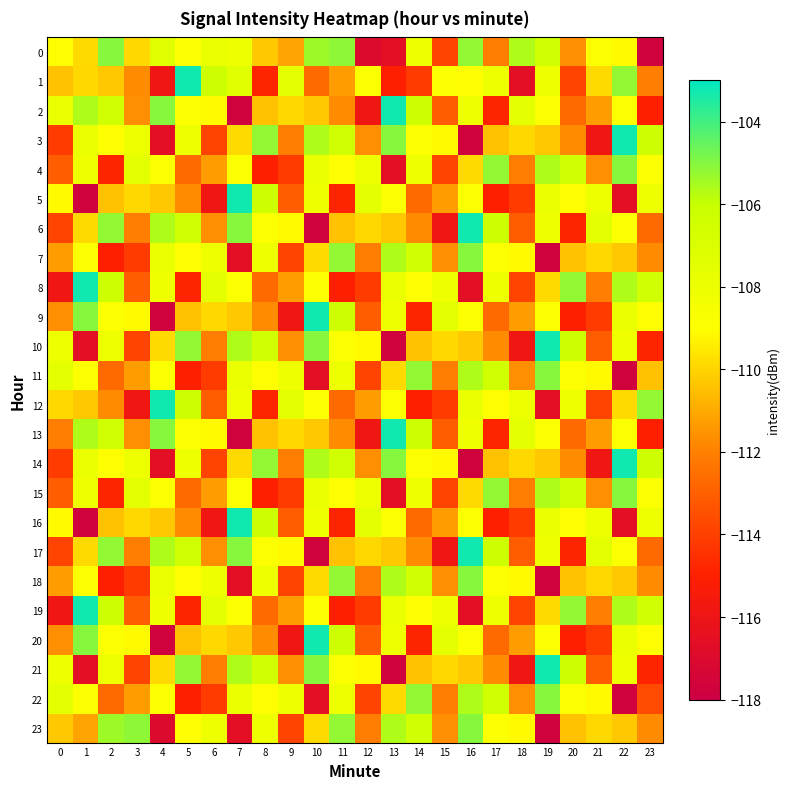

Reading left to right, transcribe all the data shown in this chart.

0: 0=-109.0	1=-109.9	2=-105.0	3=-109.9	4=-107.3	5=-108.9	6=-107.9	7=-108.1	8=-110.3	9=-111.1	10=-105.4	11=-105.2	12=-117.0	13=-116.6	14=-108.1	15=-113.9	16=-105.2	17=-112.1	18=-105.6	19=-106.4	20=-111.7	21=-108.8	22=-109.1	23=-117.7
1: 0=-110.5	1=-109.9	2=-110.3	3=-111.7	4=-115.8	5=-103.3	6=-106.3	7=-107.3	8=-114.8	9=-107.6	10=-112.7	11=-111.3	12=-108.9	13=-115.0	14=-114.1	15=-108.9	16=-109.0	17=-108.1	18=-116.6	19=-108.1	20=-113.9	21=-109.9	22=-105.2	23=-112.1
2: 0=-107.9	1=-105.6	2=-106.4	3=-111.7	4=-105.0	5=-108.8	6=-109.1	7=-117.7	8=-110.5	9=-109.9	10=-110.3	11=-111.7	12=-115.8	13=-103.3	14=-106.3	15=-113.1	16=-108.2	17=-114.8	18=-107.6	19=-108.9	20=-112.7	21=-111.3	22=-108.9	23=-115.0
3: 0=-114.1	1=-107.9	2=-109.0	3=-108.1	4=-116.6	5=-108.1	6=-113.9	7=-109.9	8=-105.2	9=-112.1	10=-105.6	11=-106.4	12=-111.7	13=-105.0	14=-108.8	15=-109.1	16=-117.7	17=-110.5	18=-109.9	19=-110.3	20=-111.7	21=-115.8	22=-103.3	23=-106.3
4: 0=-113.1	1=-108.2	2=-114.8	3=-107.6	4=-108.9	5=-112.7	6=-111.3	7=-108.9	8=-115.0	9=-114.1	10=-107.9	11=-109.0	12=-108.1	13=-116.6	14=-108.1	15=-113.9	16=-109.9	17=-105.2	18=-112.1	19=-105.6	20=-106.4	21=-111.7	22=-105.0	23=-108.8
5: 0=-109.1	1=-117.7	2=-110.5	3=-109.9	4=-110.3	5=-111.7	6=-115.8	7=-103.3	8=-106.3	9=-113.1	10=-108.2	11=-114.8	12=-107.6	13=-108.9	14=-112.7	15=-111.3	16=-108.9	17=-115.0	18=-114.1	19=-107.9	20=-109.0	21=-108.1	22=-116.6	23=-108.1
6: 0=-113.9	1=-109.9	2=-105.2	3=-112.1	4=-105.6	5=-106.4	6=-111.7	7=-105.0	8=-108.8	9=-109.1	10=-117.7	11=-110.5	12=-109.9	13=-110.3	14=-111.7	15=-115.8	16=-103.3	17=-106.3	18=-113.1	19=-108.2	20=-114.8	21=-107.6	22=-108.9	23=-112.7
7: 0=-111.3	1=-108.9	2=-115.0	3=-114.1	4=-107.9	5=-109.0	6=-108.1	7=-116.6	8=-108.1	9=-113.9	10=-109.9	11=-105.2	12=-112.1	13=-105.6	14=-106.4	15=-111.7	16=-105.0	17=-108.8	18=-109.1	19=-117.7	20=-110.5	21=-109.9	22=-110.3	23=-111.7
8: 0=-115.8	1=-103.3	2=-106.3	3=-113.1	4=-108.2	5=-114.8	6=-107.6	7=-108.9	8=-112.7	9=-111.3	10=-108.9	11=-115.0	12=-114.1	13=-107.9	14=-109.0	15=-108.1	16=-116.6	17=-108.1	18=-113.9	19=-109.9	20=-105.2	21=-112.1	22=-105.6	23=-106.4
9: 0=-111.7	1=-105.0	2=-108.8	3=-109.1	4=-117.7	5=-110.5	6=-109.9	7=-110.3	8=-111.7	9=-115.8	10=-103.3	11=-106.3	12=-113.1	13=-108.2	14=-114.8	15=-107.6	16=-108.9	17=-112.7	18=-111.3	19=-108.9	20=-115.0	21=-114.1	22=-107.9	23=-109.0
10: 0=-108.1	1=-116.6	2=-108.1	3=-113.9	4=-109.9	5=-105.2	6=-112.1	7=-105.6	8=-106.4	9=-111.7	10=-105.0	11=-108.8	12=-109.1	13=-117.7	14=-110.5	15=-109.9	16=-110.3	17=-111.7	18=-115.8	19=-103.3	20=-106.3	21=-113.1	22=-108.2	23=-114.8
11: 0=-107.6	1=-108.9	2=-112.7	3=-111.3	4=-108.9	5=-115.0	6=-114.1	7=-107.9	8=-109.0	9=-108.1	10=-116.6	11=-108.1	12=-113.9	13=-109.9	14=-105.2	15=-112.1	16=-105.6	17=-106.4	18=-111.7	19=-105.0	20=-108.8	21=-109.1	22=-117.7	23=-110.5
12: 0=-109.9	1=-110.3	2=-111.7	3=-115.8	4=-103.3	5=-106.3	6=-113.1	7=-108.2	8=-114.8	9=-107.6	10=-108.9	11=-112.7	12=-111.3	13=-108.9	14=-115.0	15=-114.1	16=-107.9	17=-109.0	18=-108.1	19=-116.6	20=-108.1	21=-113.9	22=-109.9	23=-105.2
13: 0=-112.1	1=-105.6	2=-106.4	3=-111.7	4=-105.0	5=-108.8	6=-109.1	7=-117.7	8=-110.5	9=-109.9	10=-110.3	11=-111.7	12=-115.8	13=-103.3	14=-106.3	15=-113.1	16=-108.2	17=-114.8	18=-107.6	19=-108.9	20=-112.7	21=-111.3	22=-108.9	23=-115.0
14: 0=-114.1	1=-107.9	2=-109.0	3=-108.1	4=-116.6	5=-108.1	6=-113.9	7=-109.9	8=-105.2	9=-112.1	10=-105.6	11=-106.4	12=-111.7	13=-105.0	14=-108.8	15=-109.1	16=-117.7	17=-110.5	18=-109.9	19=-110.3	20=-111.7	21=-115.8	22=-103.3	23=-106.3
15: 0=-113.1	1=-108.2	2=-114.8	3=-107.6	4=-108.9	5=-112.7	6=-111.3	7=-108.9	8=-115.0	9=-114.1	10=-107.9	11=-109.0	12=-108.1	13=-116.6	14=-108.1	15=-113.9	16=-109.9	17=-105.2	18=-112.1	19=-105.6	20=-106.4	21=-111.7	22=-105.0	23=-108.8
16: 0=-109.1	1=-117.7	2=-110.5	3=-109.9	4=-110.3	5=-111.7	6=-115.8	7=-103.3	8=-106.3	9=-113.1	10=-108.2	11=-114.8	12=-107.6	13=-108.9	14=-112.7	15=-111.3	16=-108.9	17=-115.0	18=-114.1	19=-107.9	20=-109.0	21=-108.1	22=-116.6	23=-108.1
17: 0=-113.9	1=-109.9	2=-105.2	3=-112.1	4=-105.6	5=-106.4	6=-111.7	7=-105.0	8=-108.8	9=-109.1	10=-117.7	11=-110.5	12=-109.9	13=-110.3	14=-111.7	15=-115.8	16=-103.3	17=-106.3	18=-113.1	19=-108.2	20=-114.8	21=-107.6	22=-108.9	23=-112.7
18: 0=-111.3	1=-108.9	2=-115.0	3=-114.1	4=-107.9	5=-109.0	6=-108.1	7=-116.6	8=-108.1	9=-113.9	10=-109.9	11=-105.2	12=-112.1	13=-105.6	14=-106.4	15=-111.7	16=-105.0	17=-108.8	18=-109.1	19=-117.7	20=-110.5	21=-109.9	22=-110.3	23=-111.7
19: 0=-115.8	1=-103.3	2=-106.3	3=-113.1	4=-108.2	5=-114.8	6=-107.6	7=-108.9	8=-112.7	9=-111.3	10=-108.9	11=-115.0	12=-114.1	13=-107.9	14=-109.0	15=-108.1	16=-116.6	17=-108.1	18=-113.9	19=-109.9	20=-105.2	21=-112.1	22=-105.6	23=-106.4
20: 0=-111.7	1=-105.0	2=-108.8	3=-109.1	4=-117.7	5=-110.5	6=-109.9	7=-110.3	8=-111.7	9=-115.8	10=-103.3	11=-106.3	12=-113.1	13=-108.2	14=-114.8	15=-107.6	16=-108.9	17=-112.7	18=-111.3	19=-108.9	20=-115.0	21=-114.1	22=-107.9	23=-109.0
21: 0=-108.1	1=-116.6	2=-108.1	3=-113.9	4=-109.9	5=-105.2	6=-112.1	7=-105.6	8=-106.4	9=-111.7	10=-105.0	11=-108.8	12=-109.1	13=-117.7	14=-110.5	15=-109.9	16=-110.3	17=-111.7	18=-115.8	19=-103.3	20=-106.3	21=-113.1	22=-108.2	23=-114.8
22: 0=-107.6	1=-108.9	2=-112.7	3=-111.3	4=-108.9	5=-115.0	6=-114.1	7=-107.9	8=-109.0	9=-108.1	10=-116.6	11=-108.1	12=-113.9	13=-109.9	14=-105.2	15=-112.1	16=-105.6	17=-106.4	18=-111.7	19=-105.0	20=-108.8	21=-109.1	22=-117.7	23=-113.7
23: 0=-110.3	1=-111.1	2=-105.4	3=-105.2	4=-117.0	5=-109.0	6=-108.1	7=-116.6	8=-108.1	9=-113.9	10=-109.9	11=-105.2	12=-112.1	13=-105.6	14=-106.4	15=-111.7	16=-105.0	17=-108.8	18=-109.1	19=-117.7	20=-110.5	21=-109.9	22=-110.3	23=-111.7